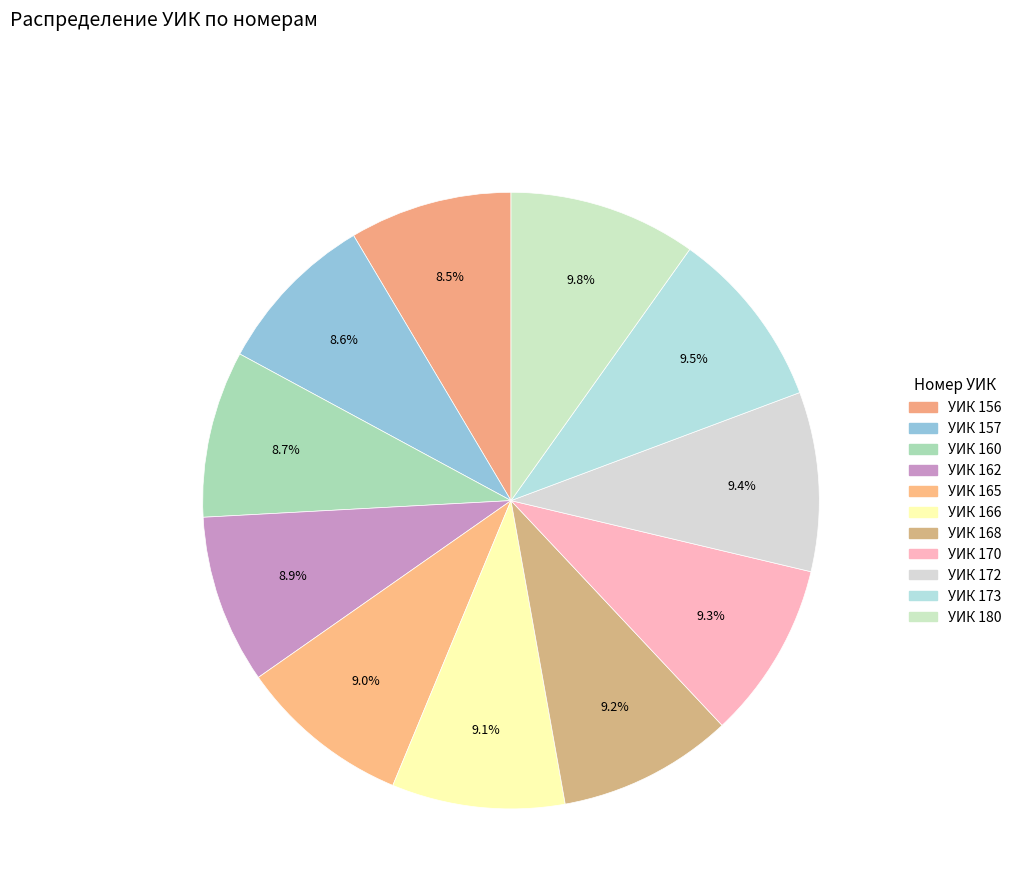

How much of the chart is everything except УИК 165?

91.0%